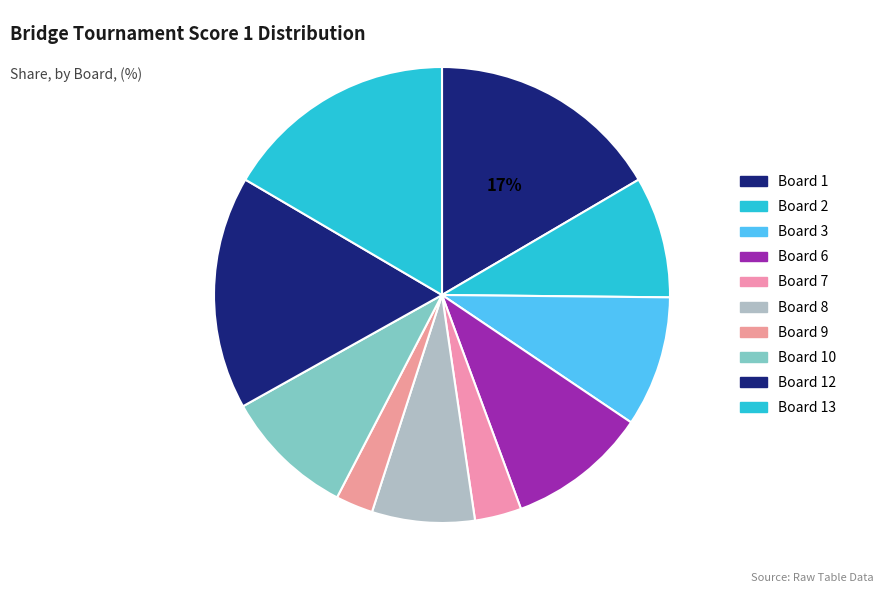

Which category has the biggest portion of the pie?

Board 1